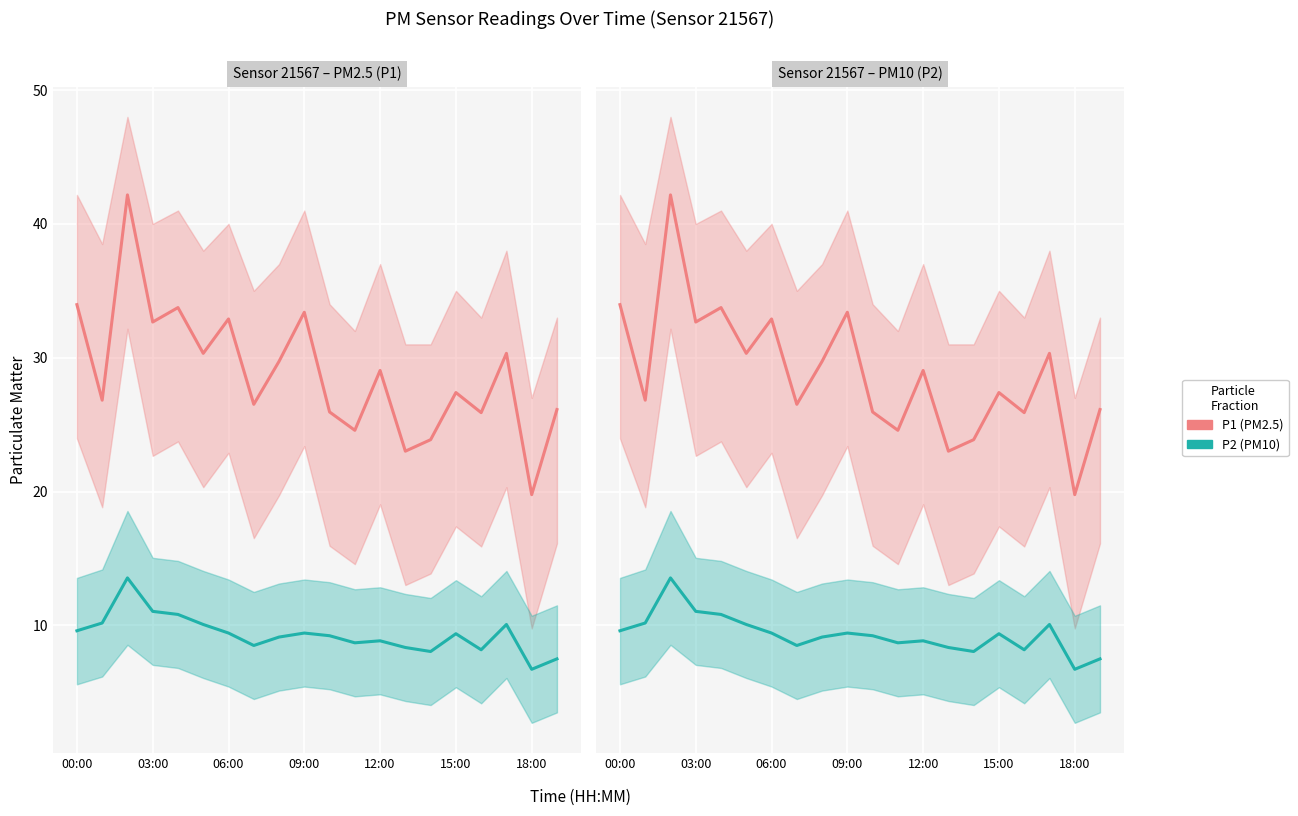

True or false: P1 (PM2.5) and P2 (PM10) intersect in this chart.

False